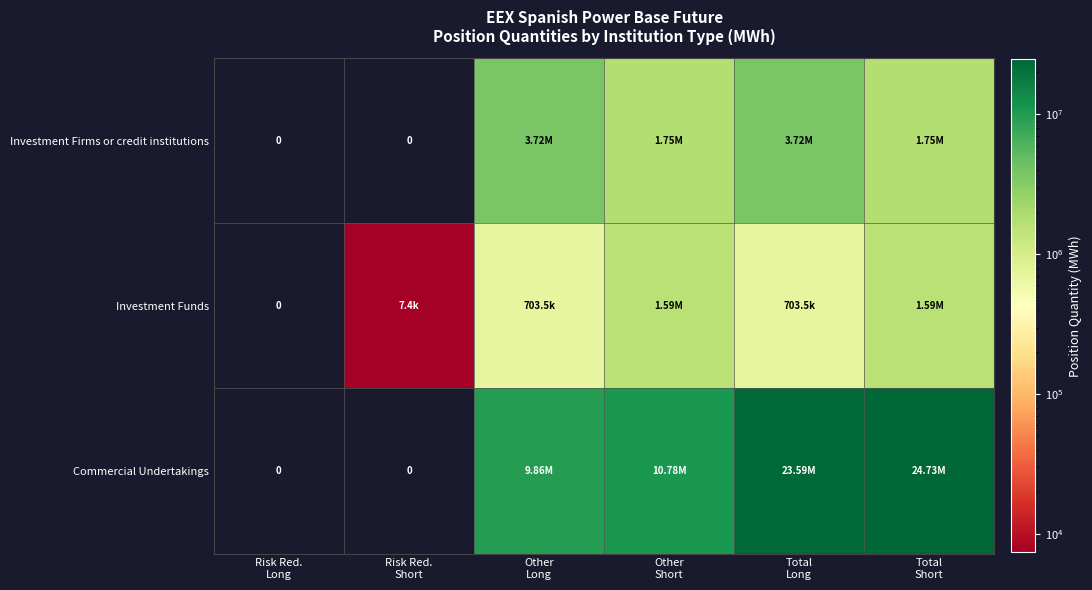

What is the spread (max minus min) of values at Risk Red.
Short?

7416